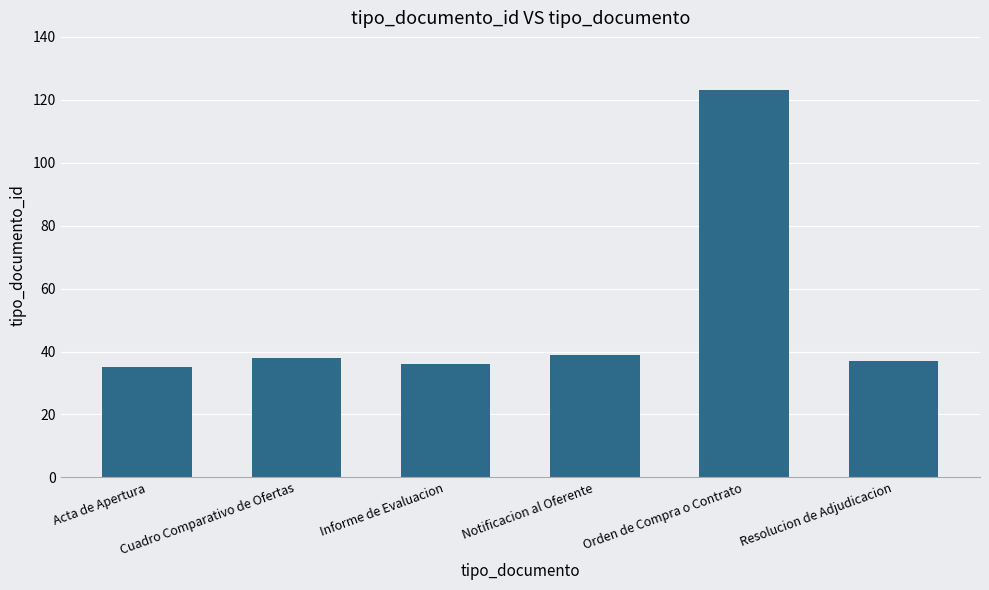

What is the approximate value at Resolucion de Adjudicacion?

37